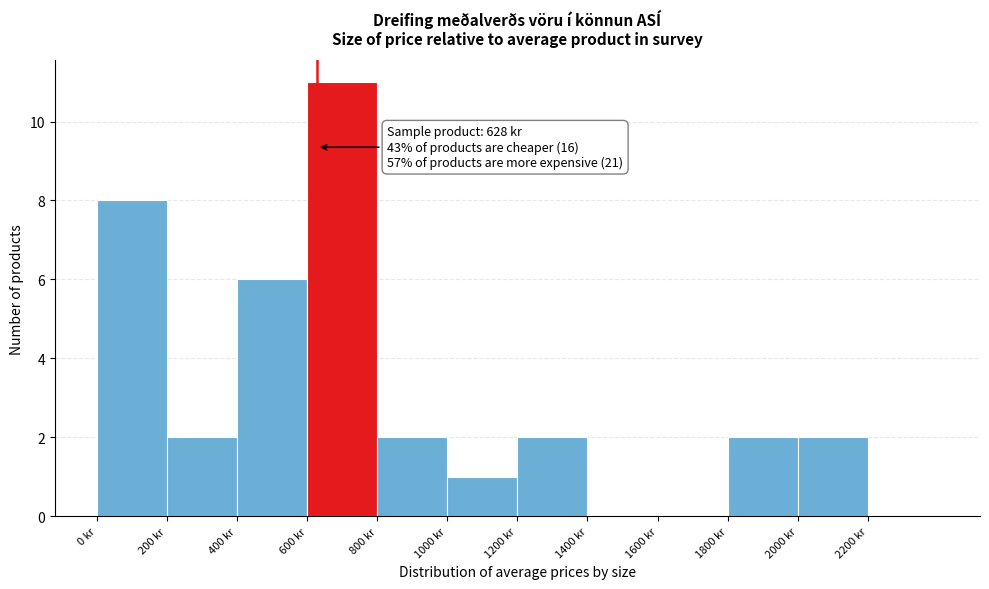

Over which range of the x-axis is the bar tallest?

600 to 800